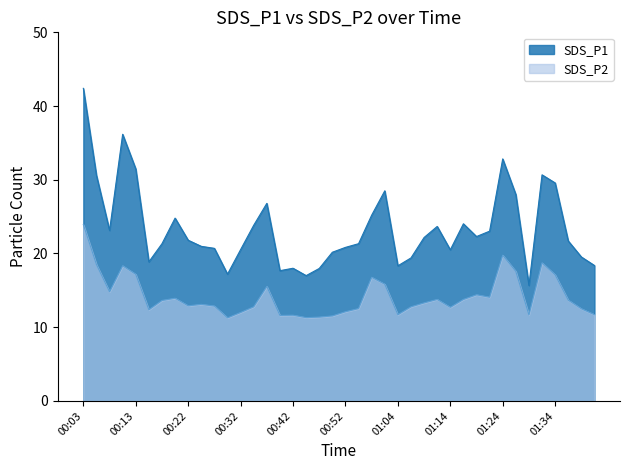

How many lines are shown in the chart?

2